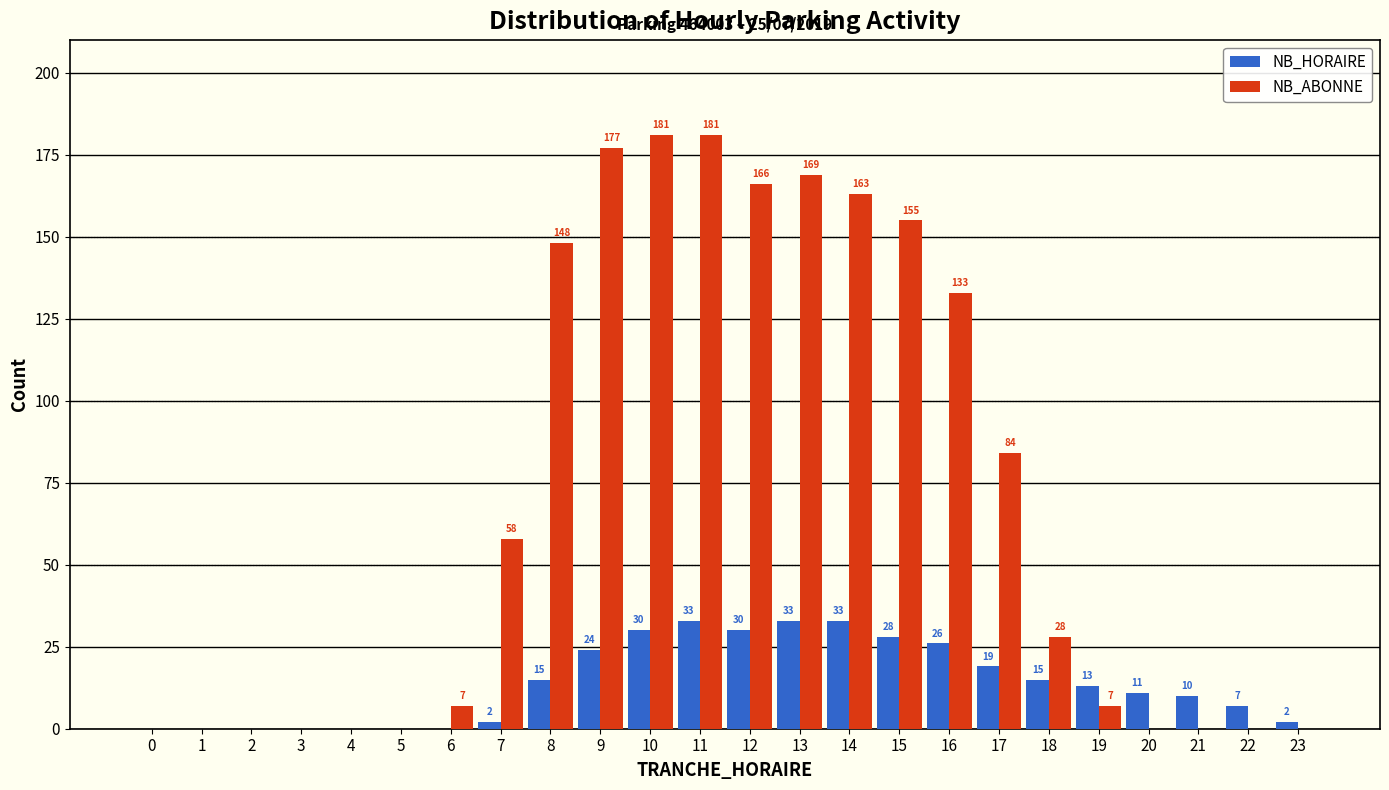

Reading left to right, transcribe all the data shown in this chart.

NB_HORAIRE: 0=0	1=0	2=0	3=0	4=0	5=0	6=0	7=2	8=15	9=24	10=30	11=33	12=30	13=33	14=33	15=28	16=26	17=19	18=15	19=13	20=11	21=10	22=7	23=2
NB_ABONNE: 0=0	1=0	2=0	3=0	4=0	5=0	6=7	7=58	8=148	9=177	10=181	11=181	12=166	13=169	14=163	15=155	16=133	17=84	18=28	19=7	20=0	21=0	22=0	23=0